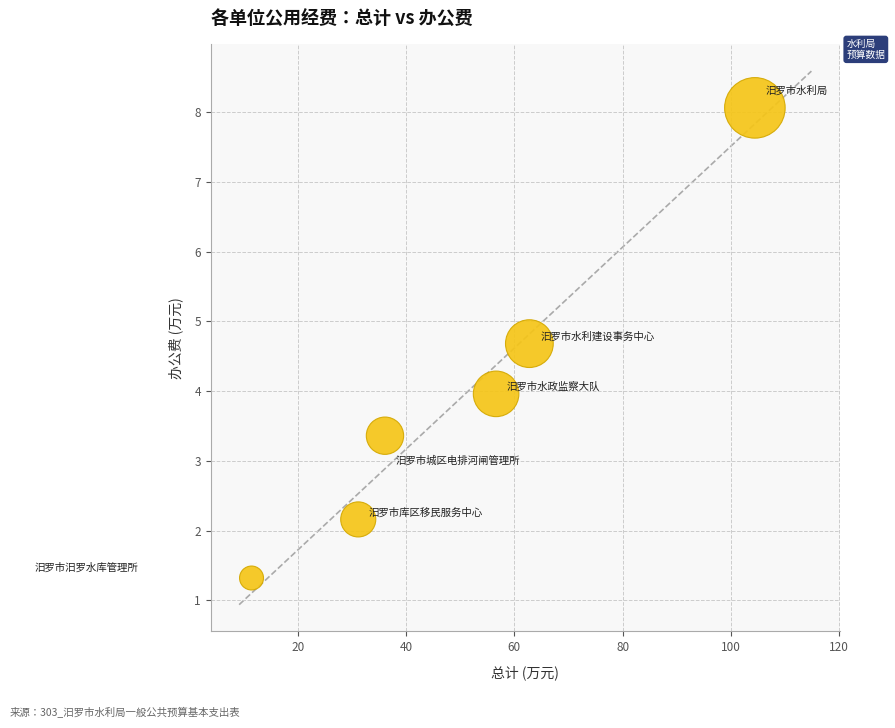

What is the range of X values (max minus min)?

93.0